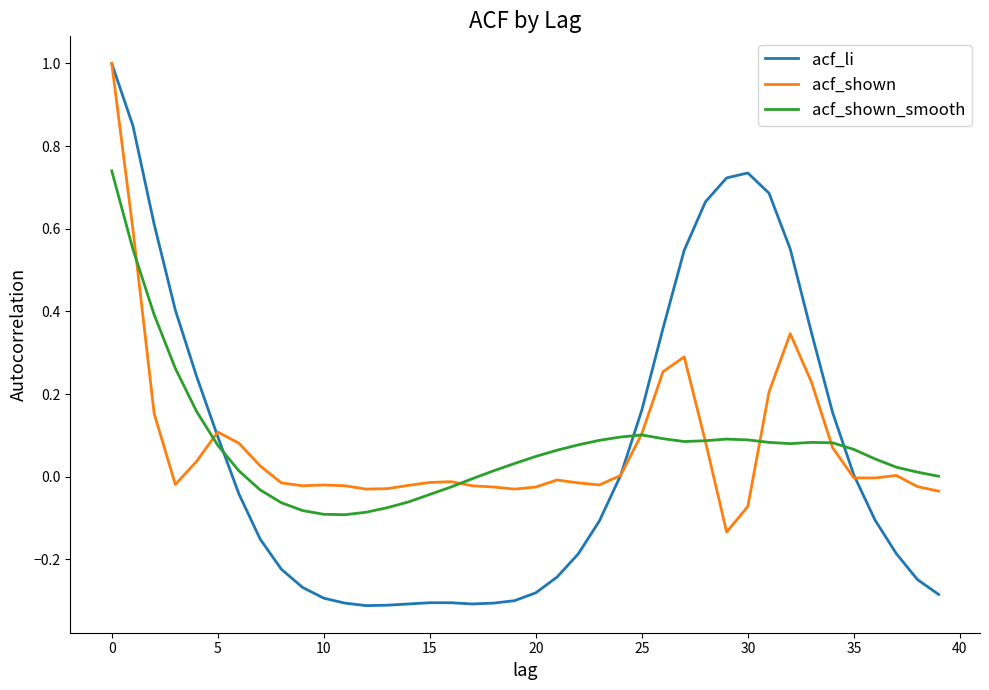

Which series has the largest range (max minus min)?

acf_li